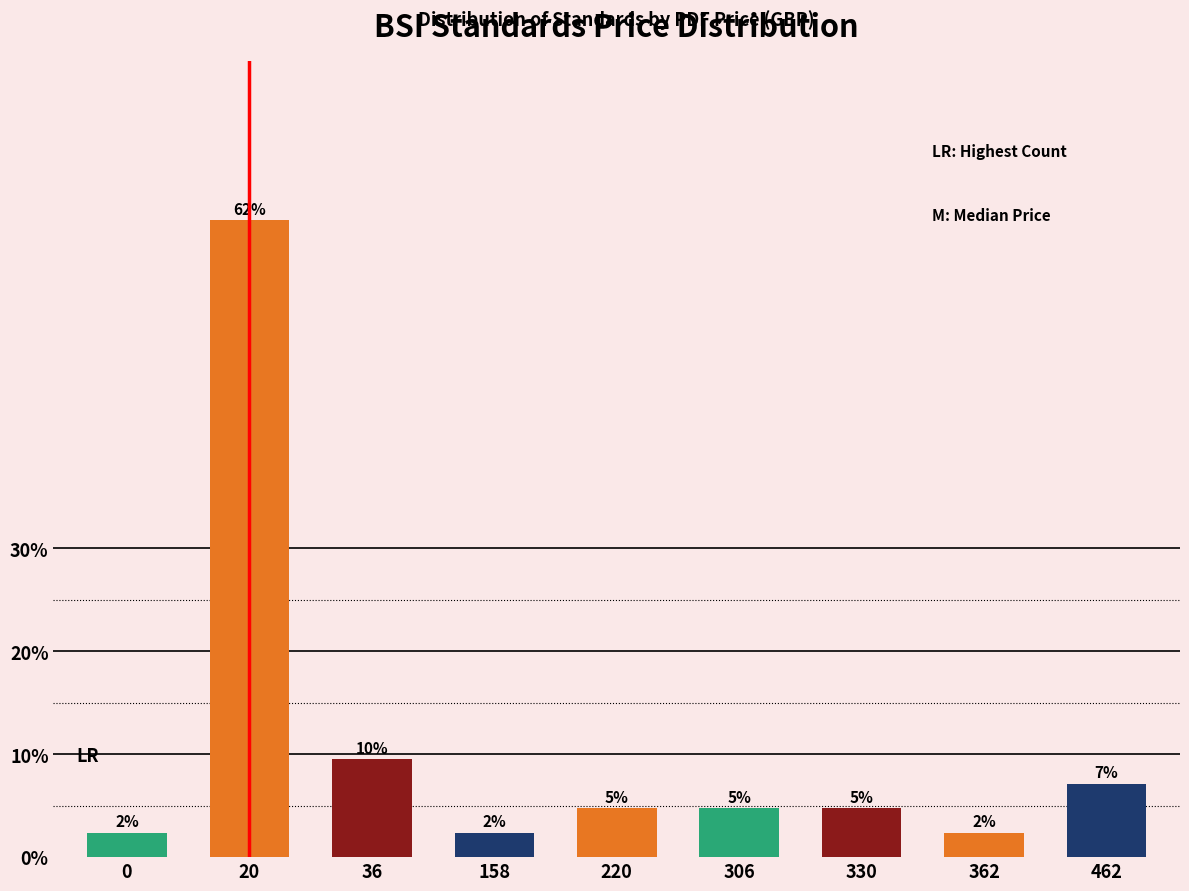

At which label is the value closest to 32?

36